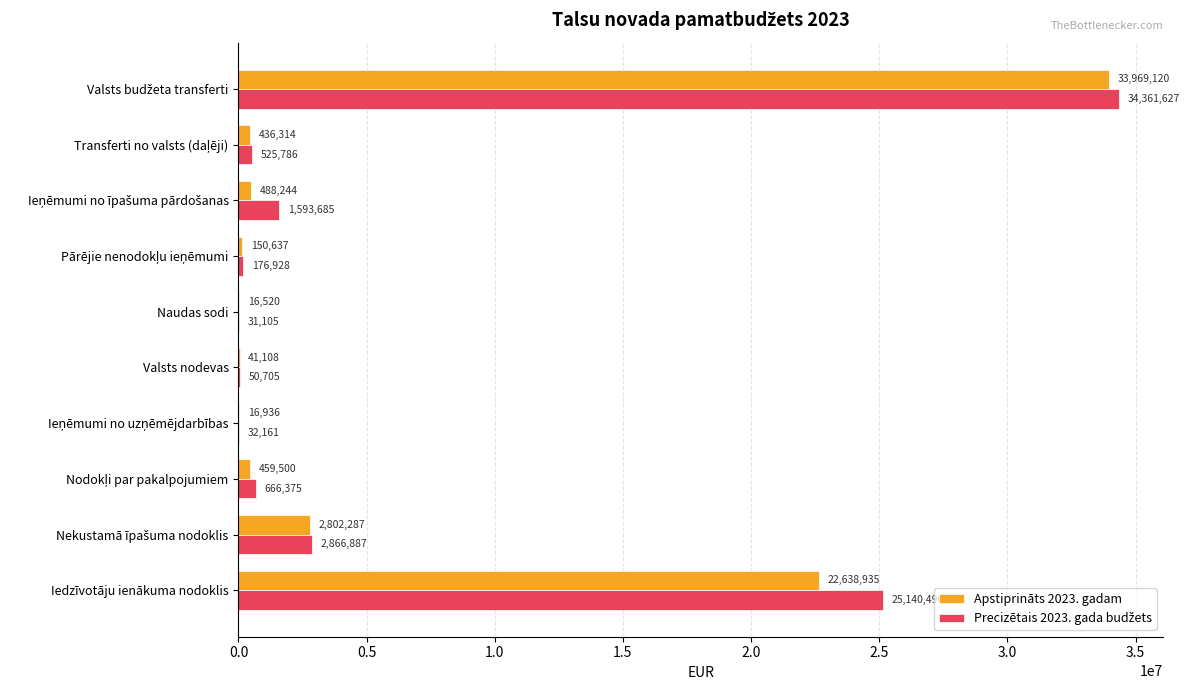

What is the sum of all Apstiprināts 2023. gadam values?

61019601